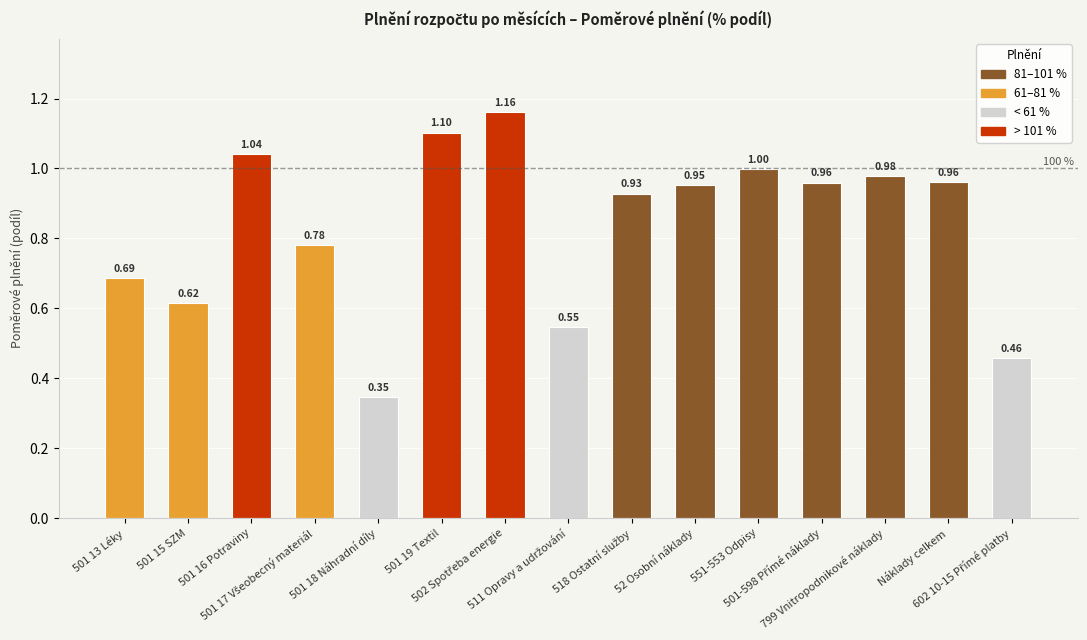

True or false: the data shows 0.2 at 501 15 SZM.

False